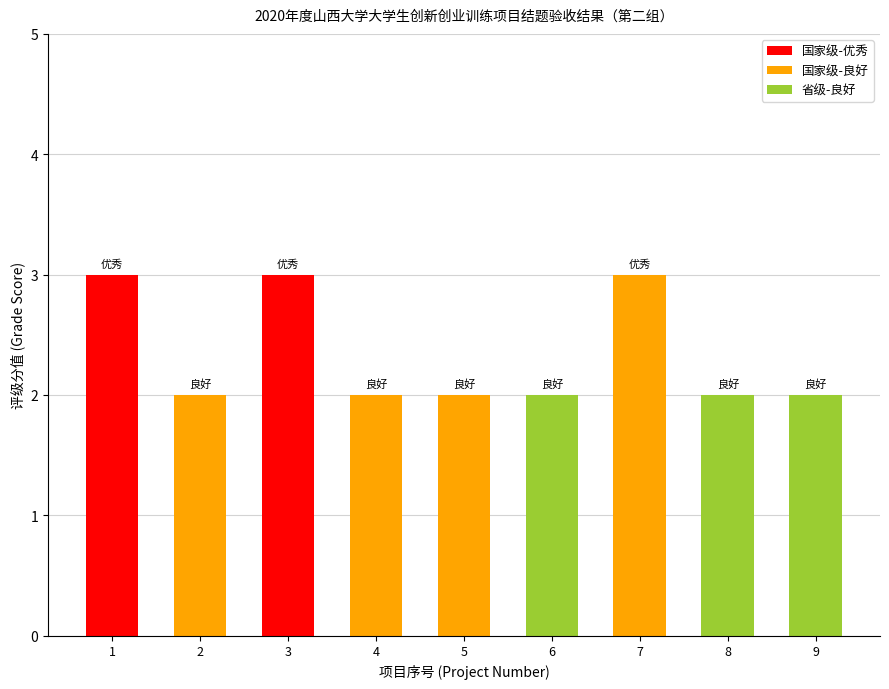

What is the value of the 1st bar from the left?

3